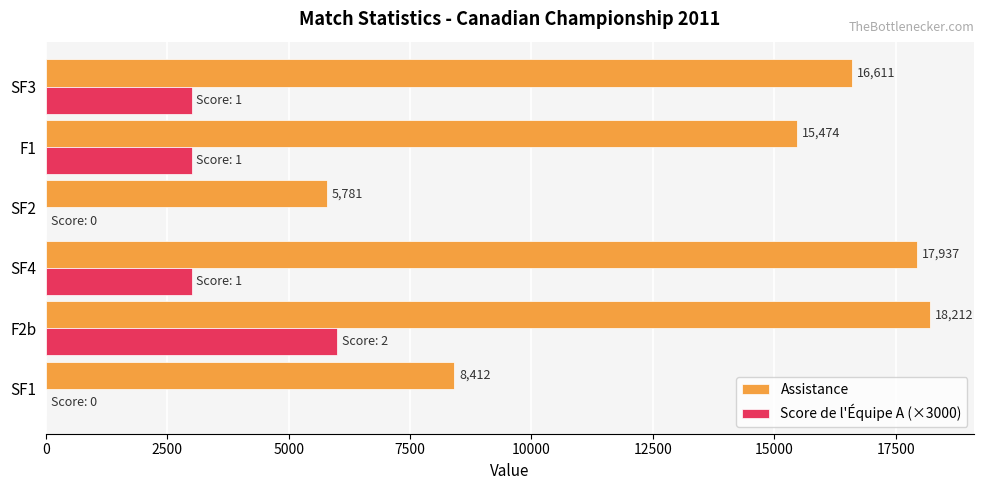

At which label does Score de l'Équipe A (×3000) reach its peak?

F2b